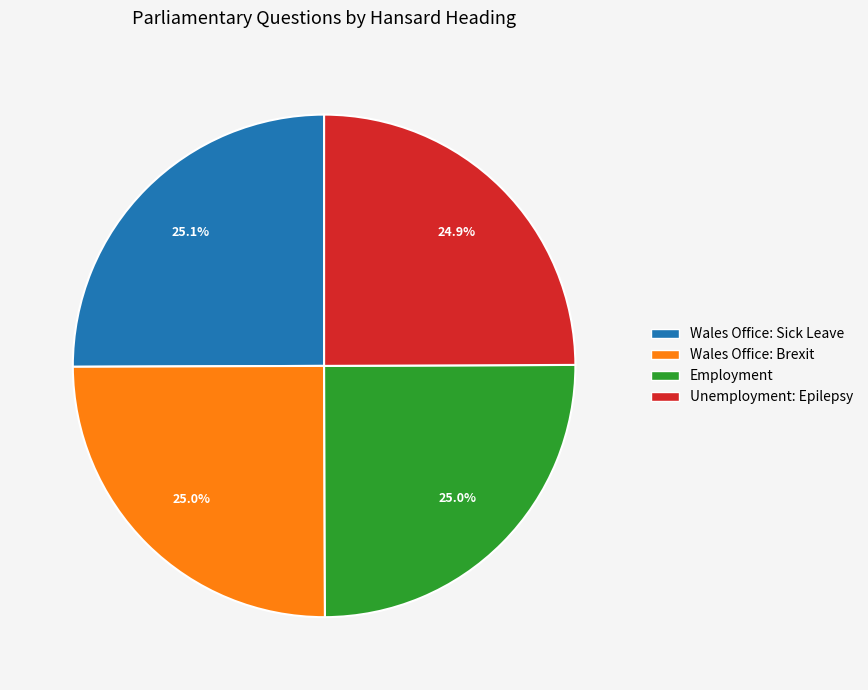

Is it true that Wales Office: Brexit is 16% of the pie?

False